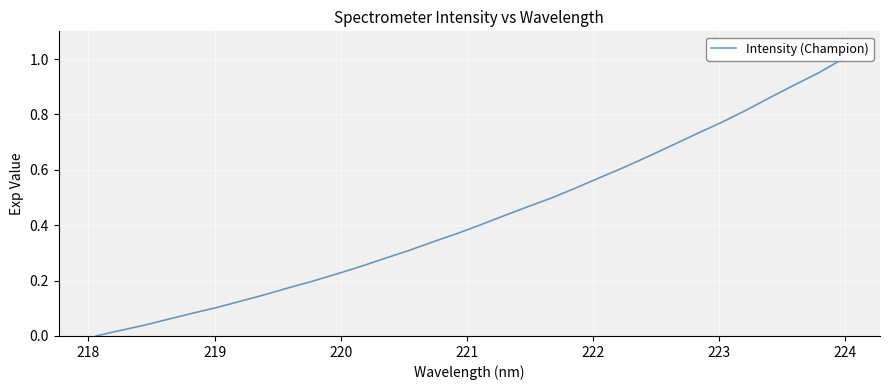

How many positive values are there?

31